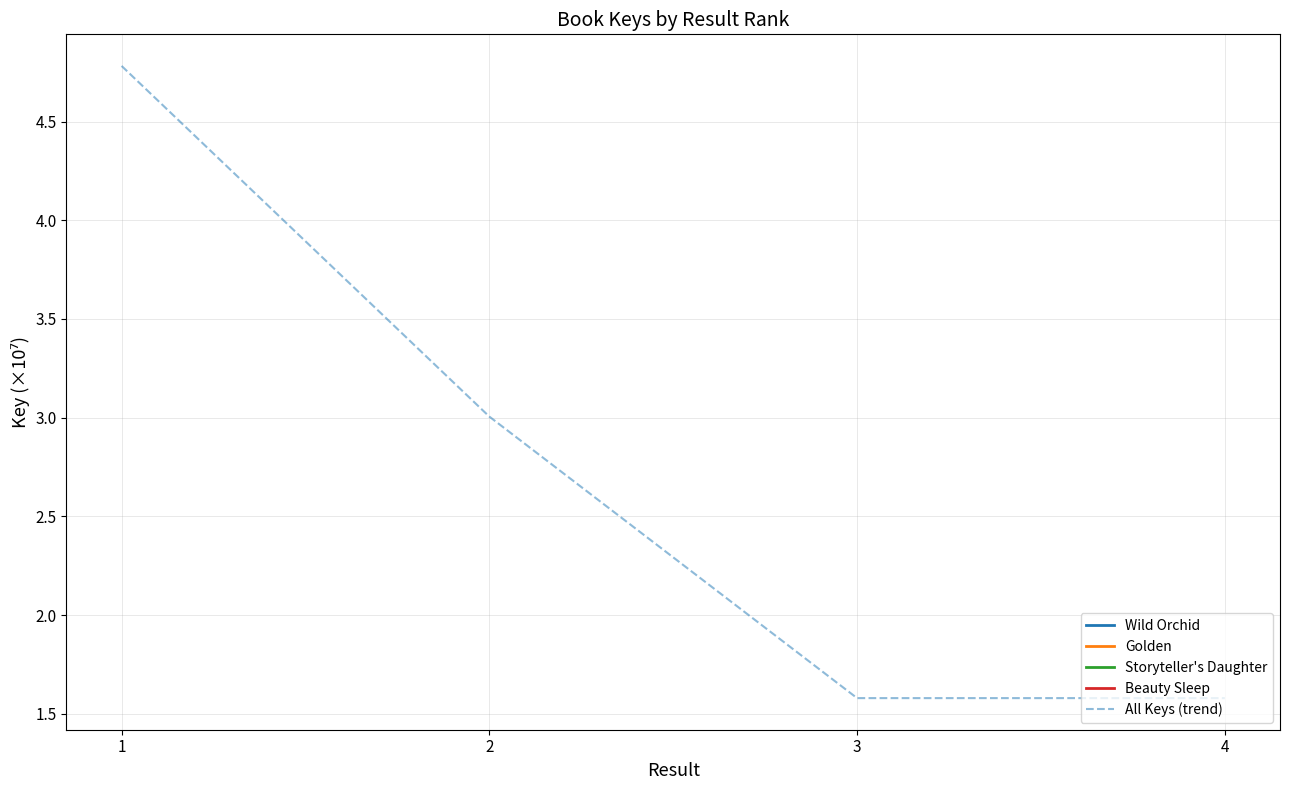

What is the minimum value shown in the chart?

1.6